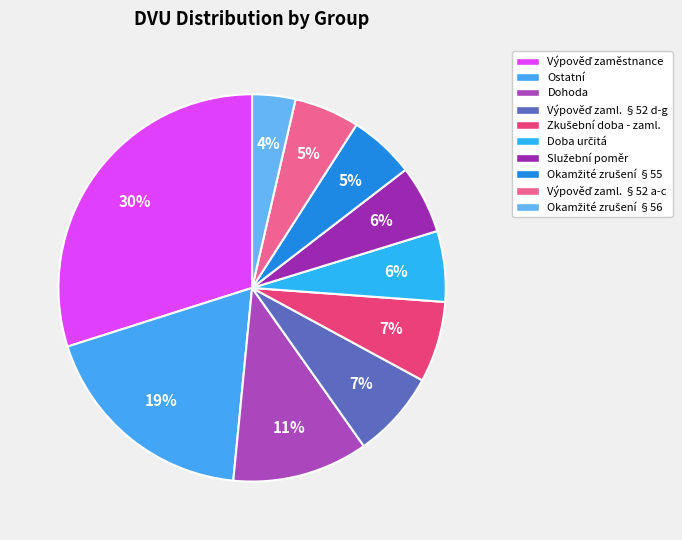

How many segments does this pie chart have?

10